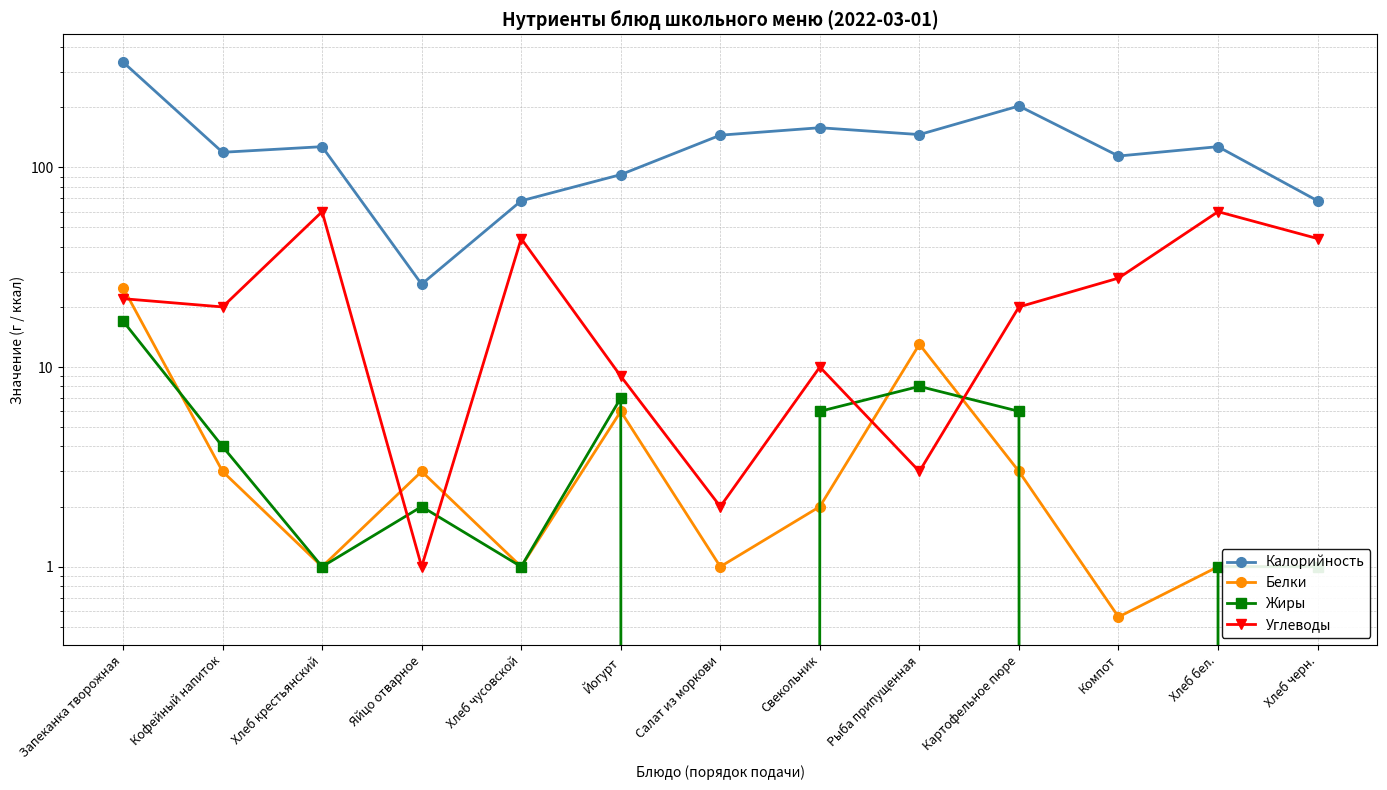

Where is Углеводы nearest to the value 30?

Компот